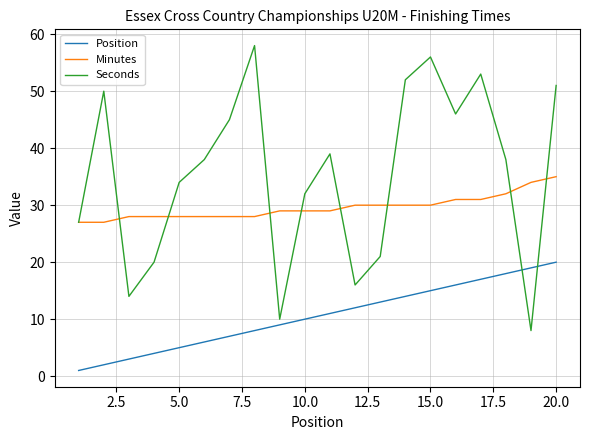

How many Minutes values are between 28 and 31?

15